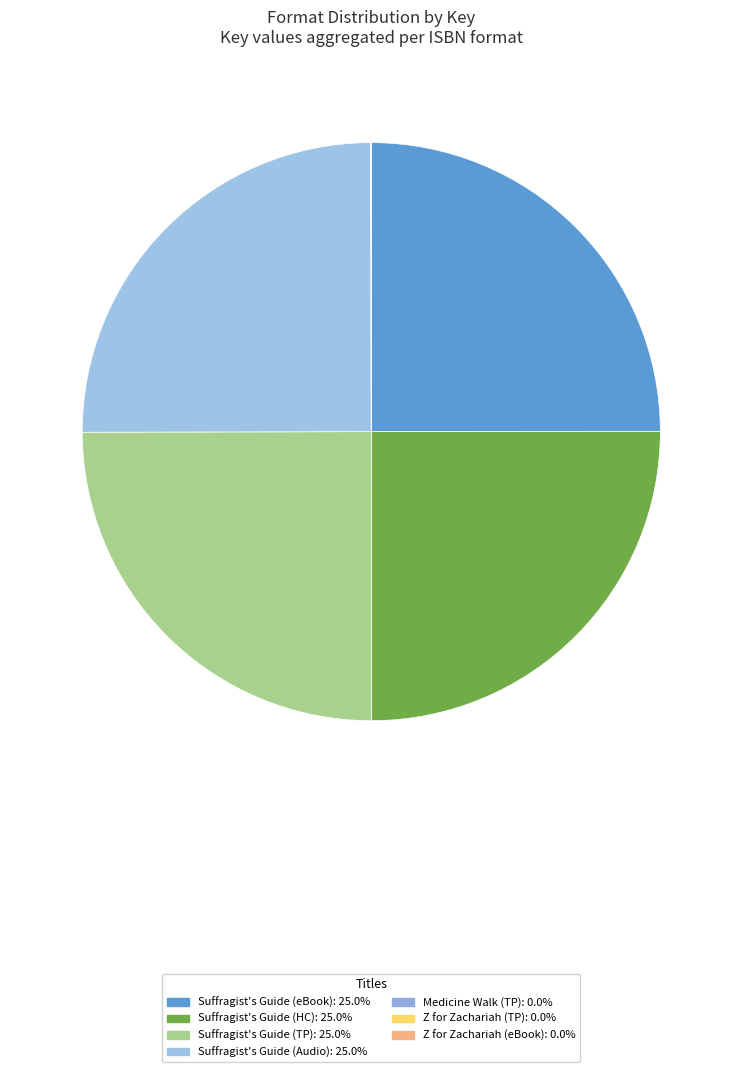

How many segments does this pie chart have?

7